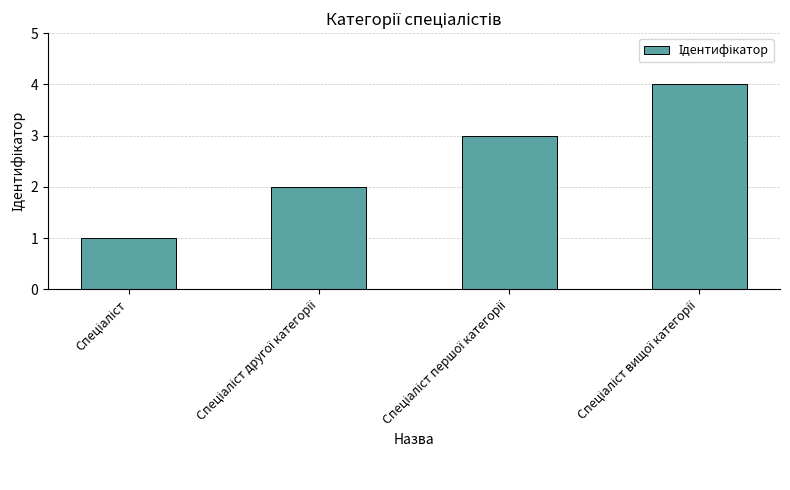

What is the maximum value shown in the chart?

4